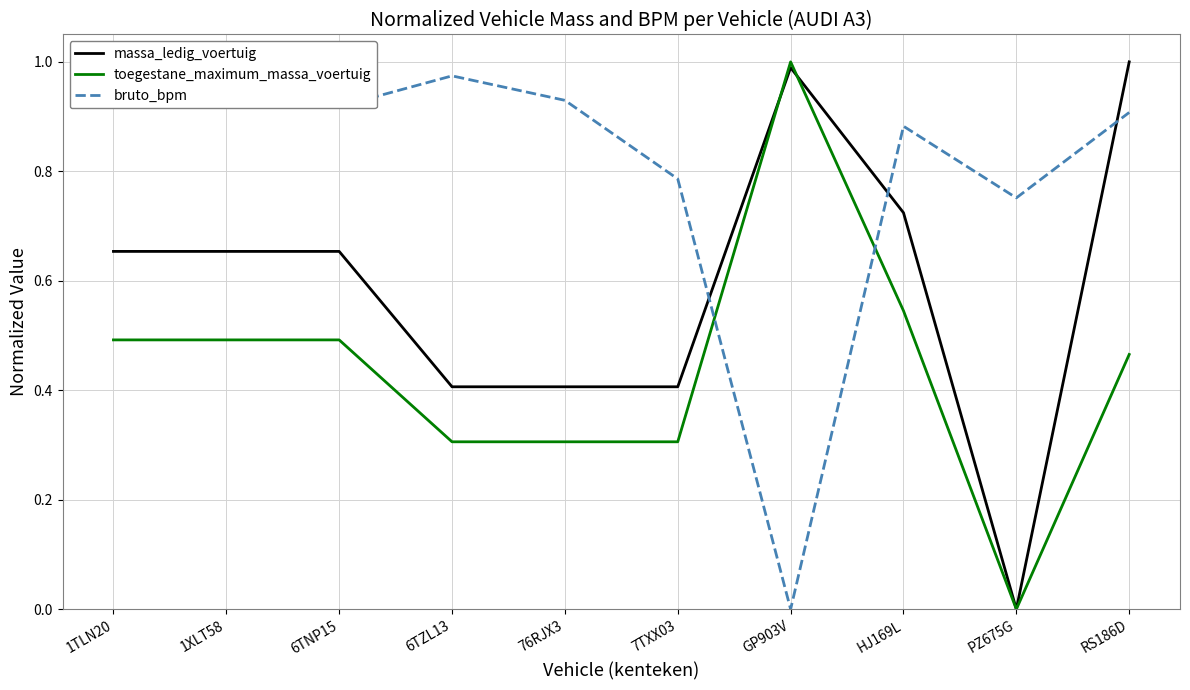

Reading left to right, what are all the values shown in this chart?

massa_ledig_voertuig: 0.7	0.7	0.7	0.4	0.4	0.4	1.0	0.7	0.0	1.0
toegestane_maximum_massa_voertuig: 0.5	0.5	0.5	0.3	0.3	0.3	1.0	0.5	0.0	0.5
bruto_bpm: 1.0	1.0	0.9	1.0	0.9	0.8	0.0	0.9	0.8	0.9